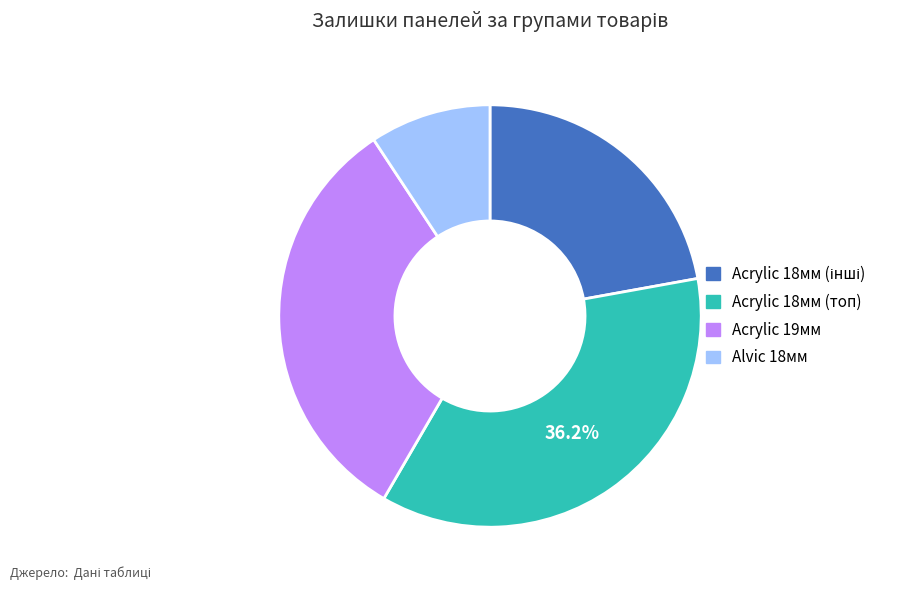

Which category has the biggest portion of the pie?

Acrylic 18мм (топ)